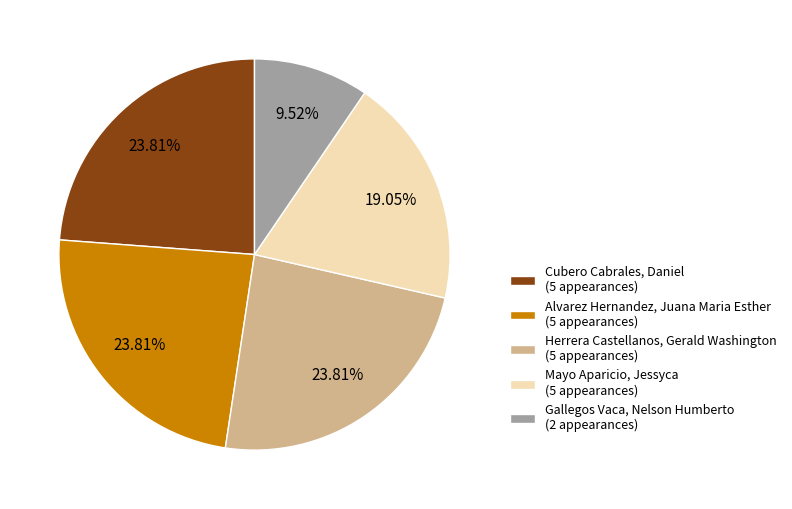

To the nearest percent, what percentage of the pie is Gallegos Vaca, Nelson Humberto?

10%